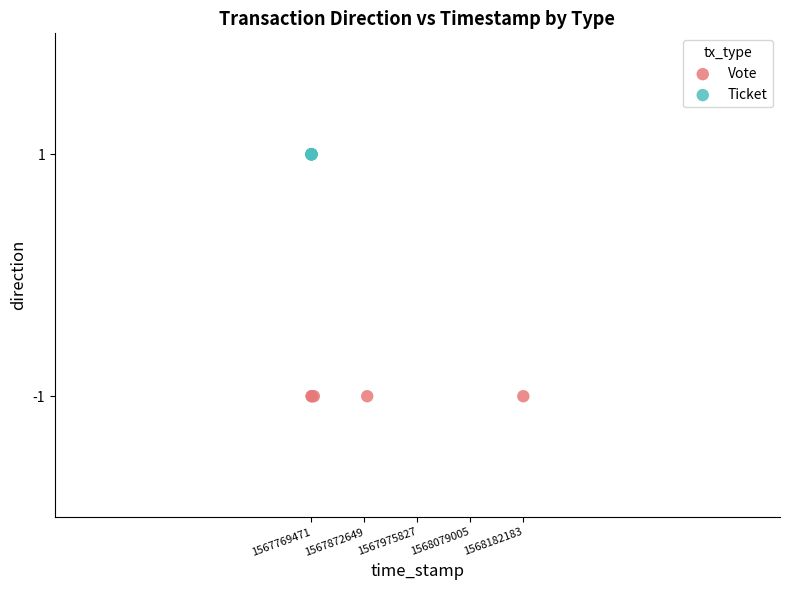

Which series reaches the minimum Y coordinate?

Vote